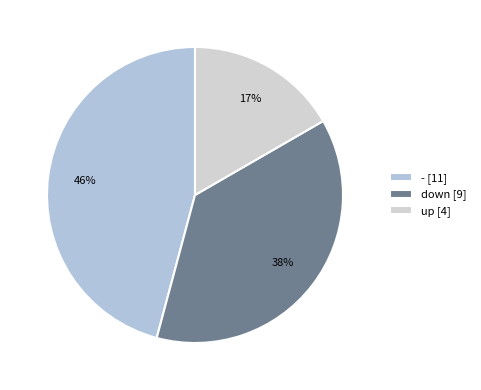

Combined, what portion of the pie is - and up?

62.5%